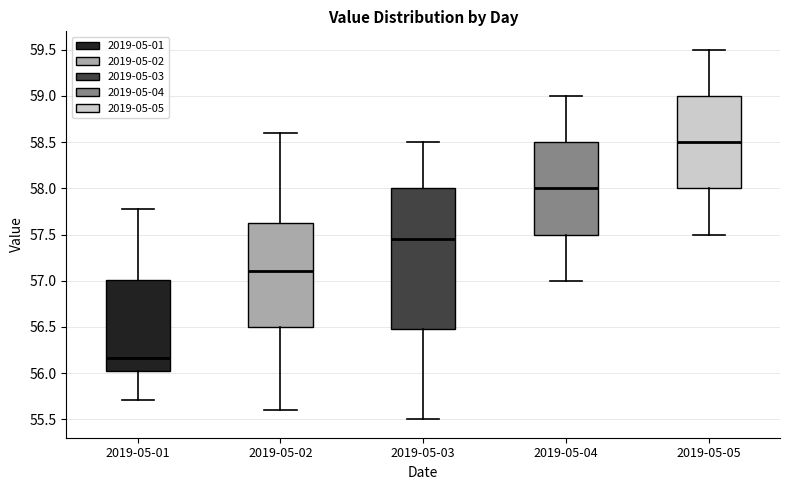

Comparing the boxes themselves (not the whiskers), which one is the tallest?

2019-05-03